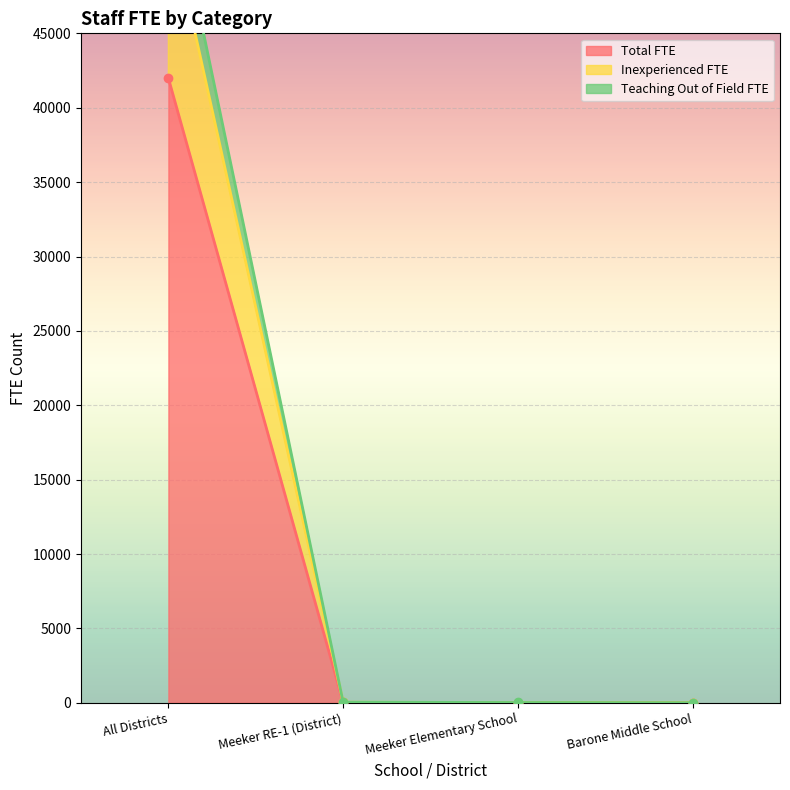

At which category does the chart reach its minimum across all series?

Barone Middle School